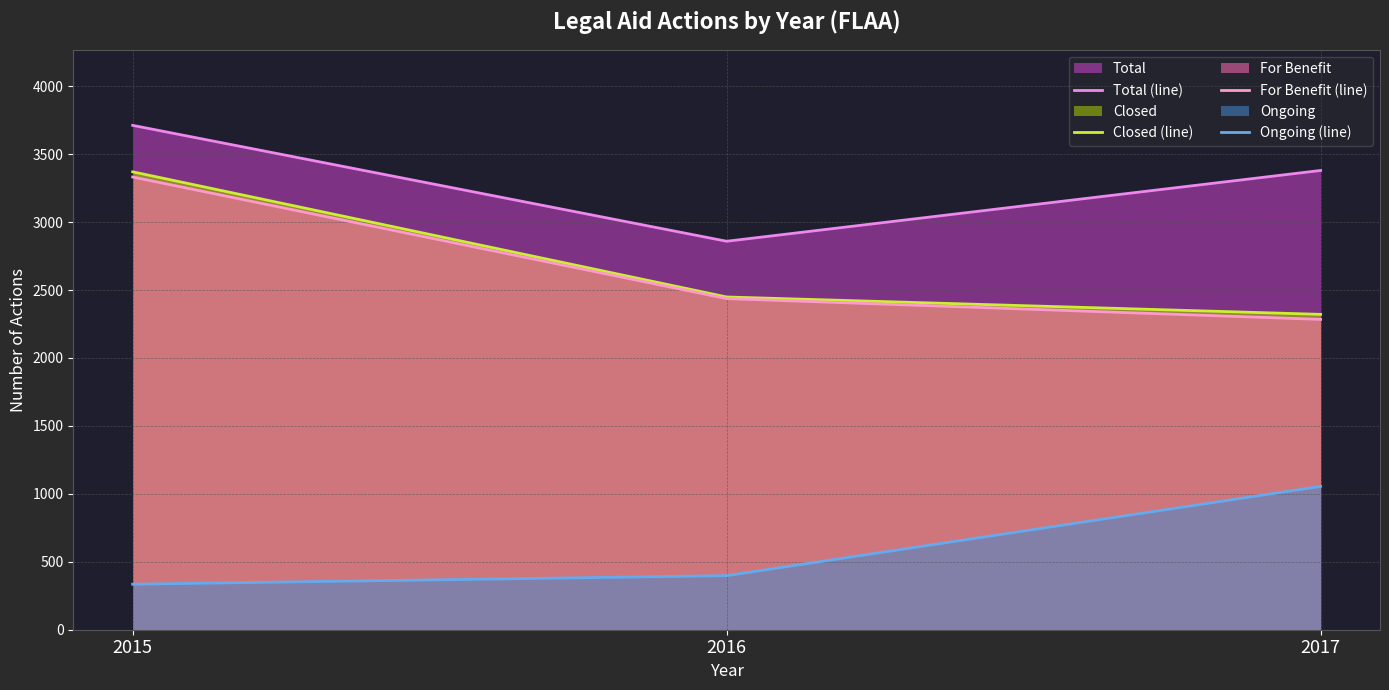

The value of Ongoing (line) at 2016 is 398. True or false?

True